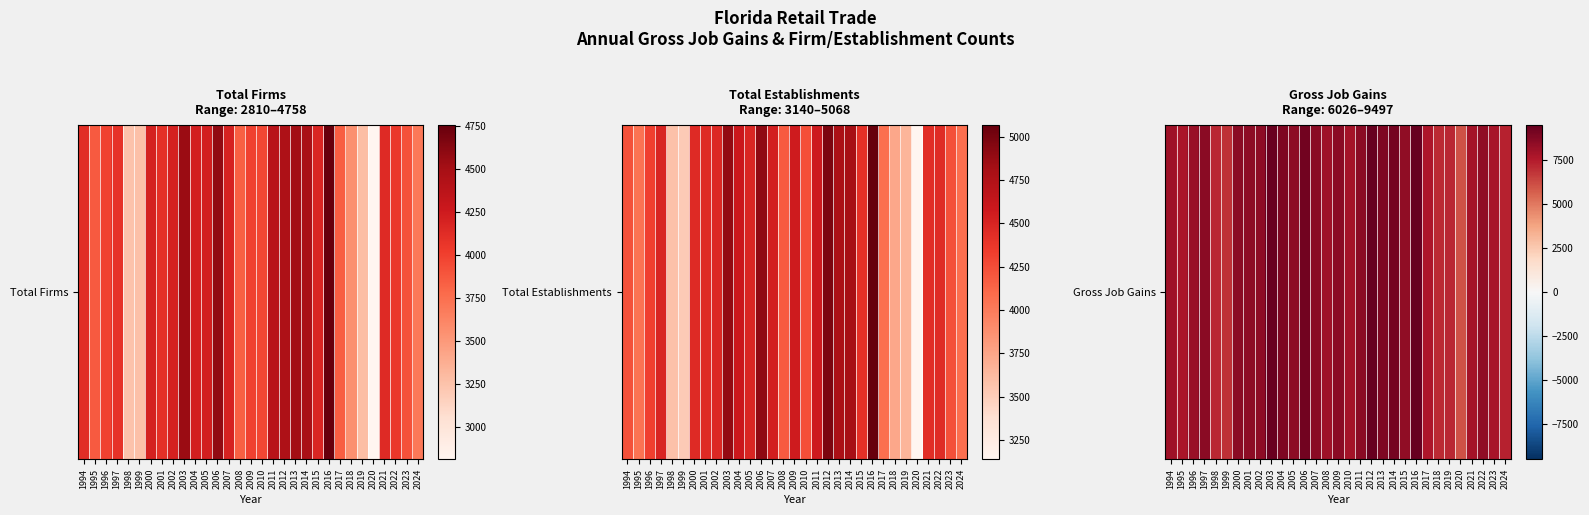

The chart shows a value of 13521 at 2008. True or false?

False